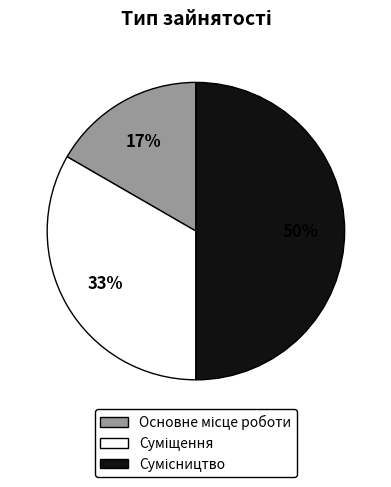

To the nearest percent, what is the difference between the largest and smallest slice percentages?

33%